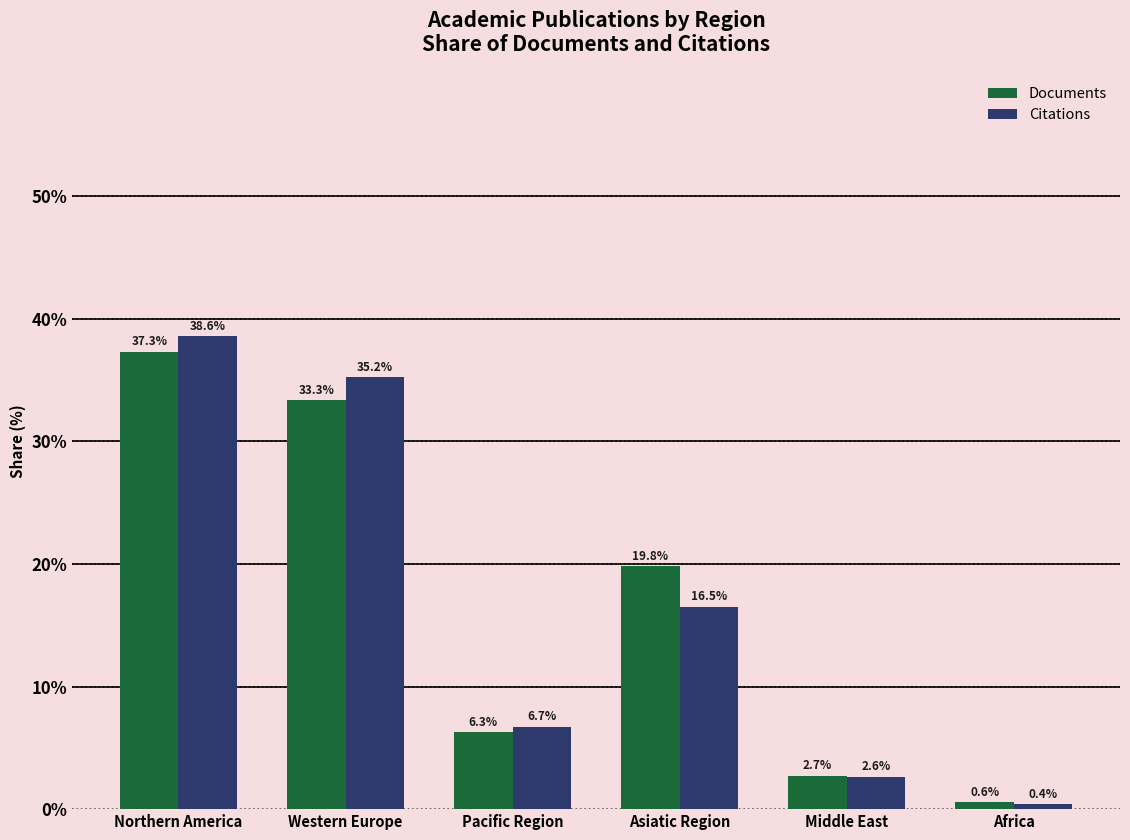

Is it true that Citations equals 6.7 at Pacific Region?

True